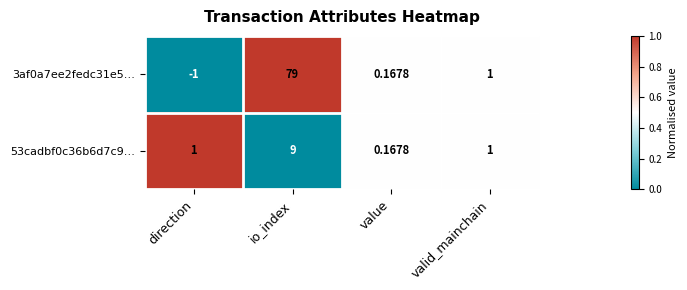

At which label is 3af0a7ee2fedc31e5… closest to 39?

valid_mainchain